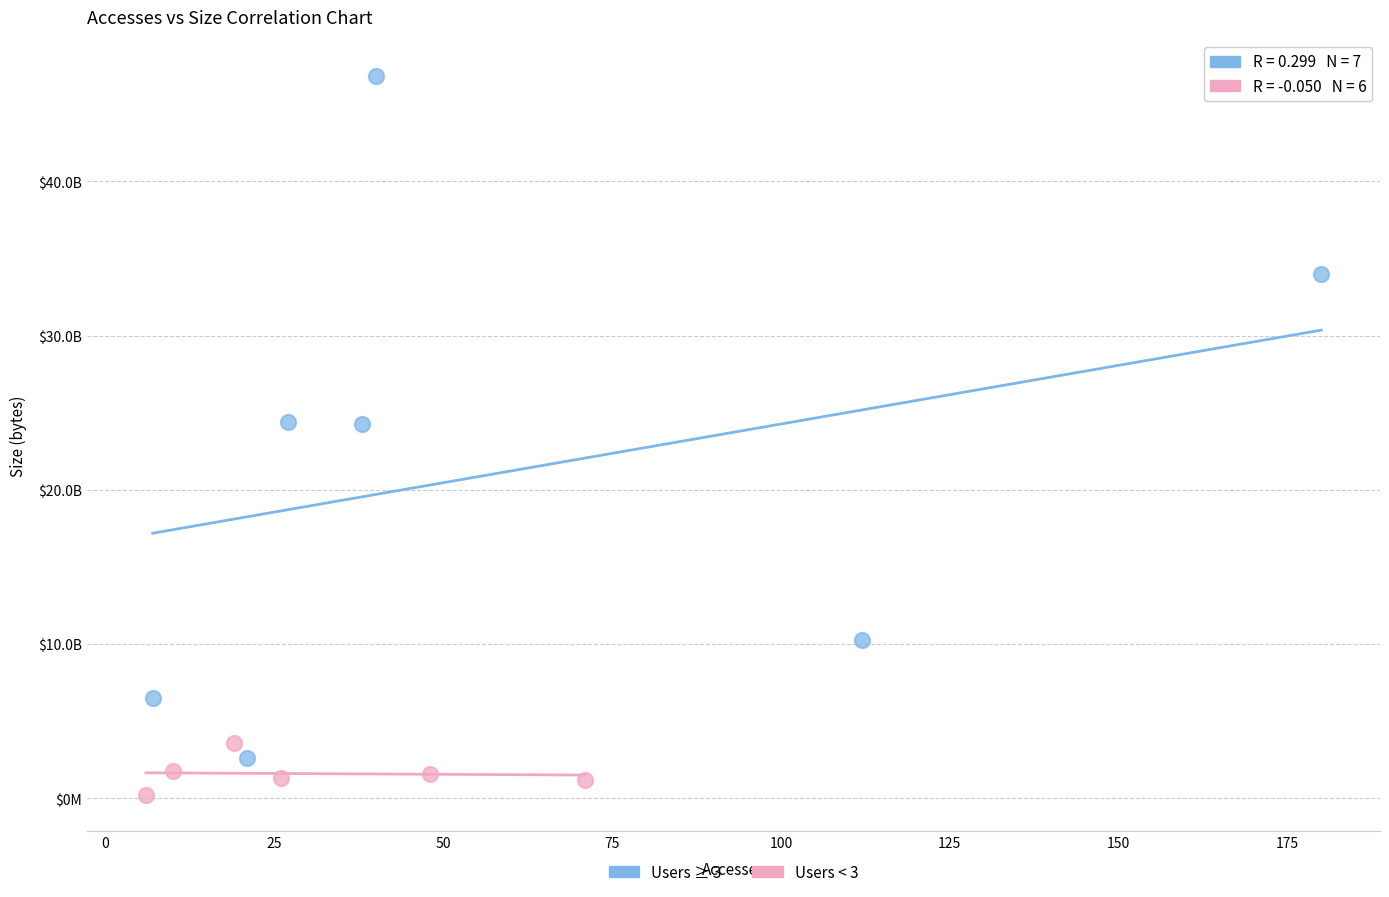

Which series contains the lowest Y value?

Users < 3